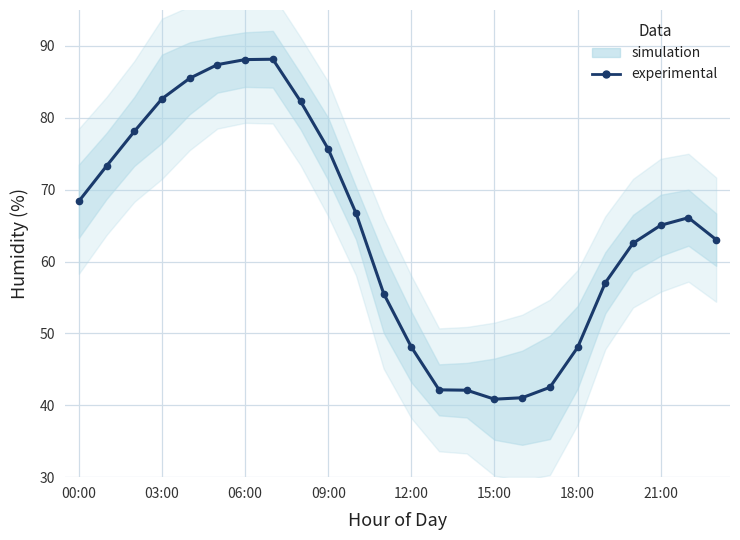

The chart shows a value of 15.3 at 18:00. True or false?

False